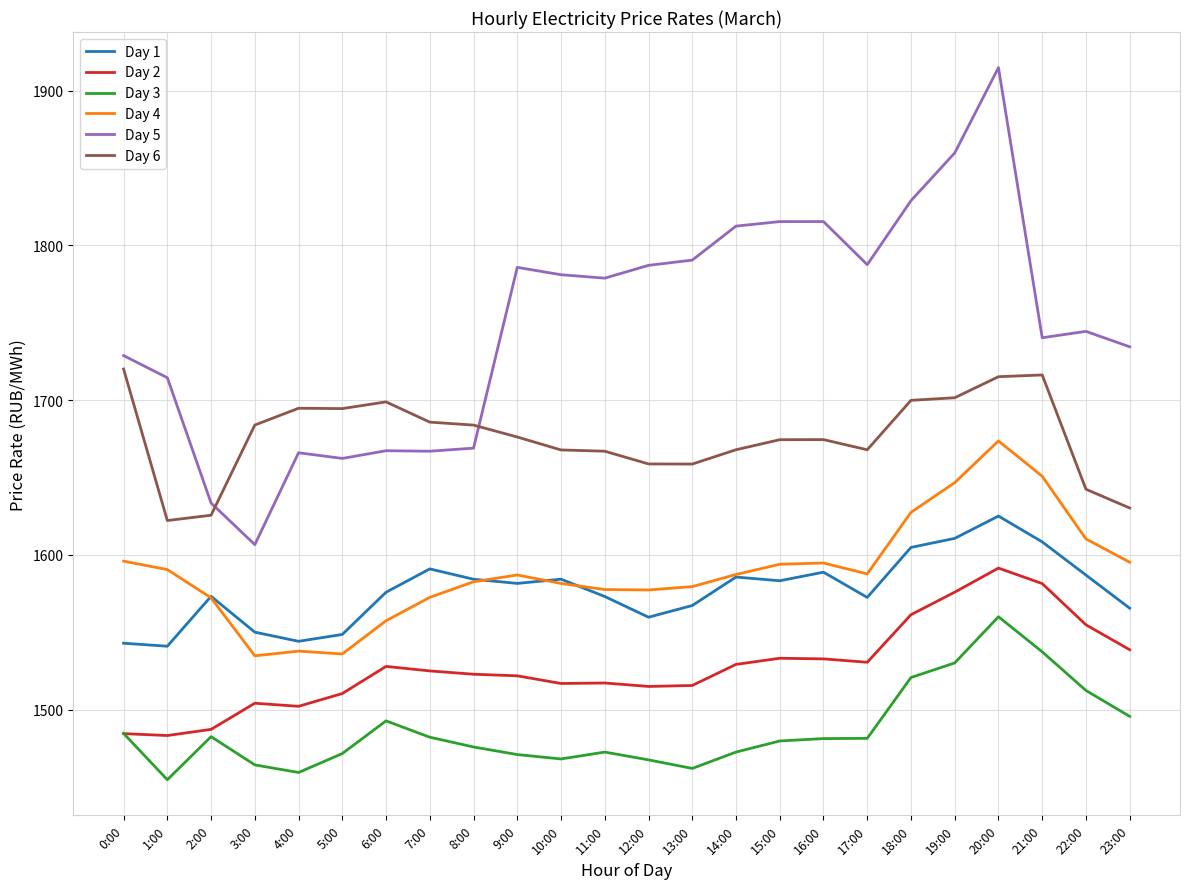

The value of Day 2 at 17:00 is 2060.0. True or false?

False